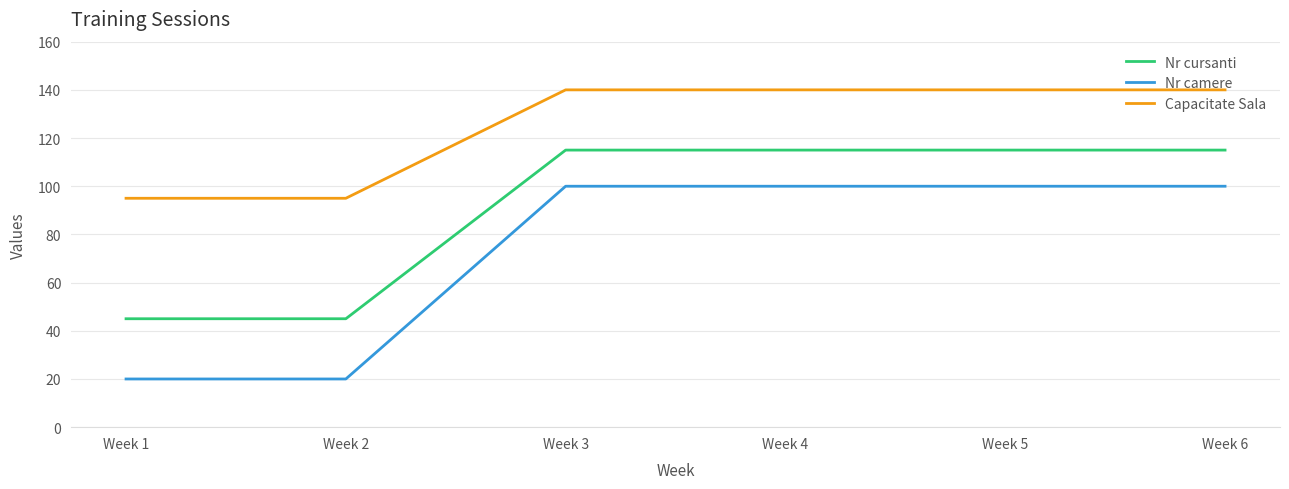

What are all the series names shown in the legend?

Nr cursanti, Nr camere, Capacitate Sala